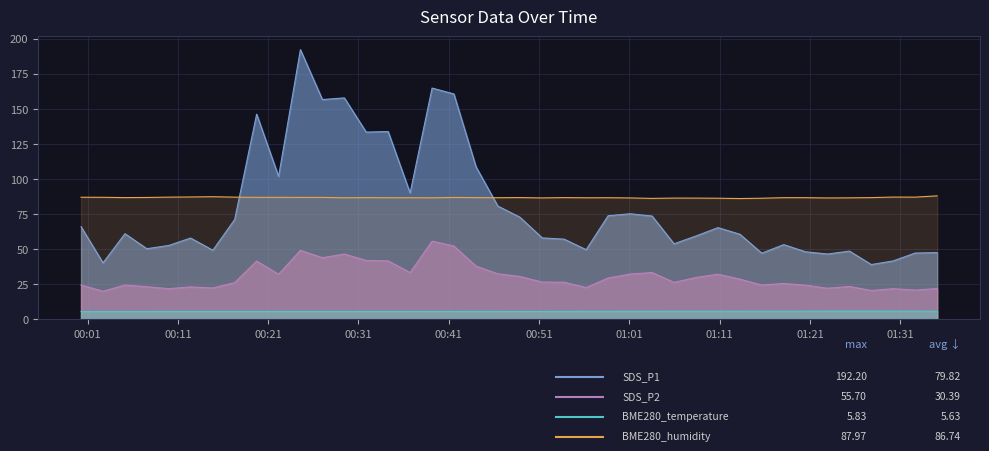

How many values in the SDS_P2 series are below 26?

17